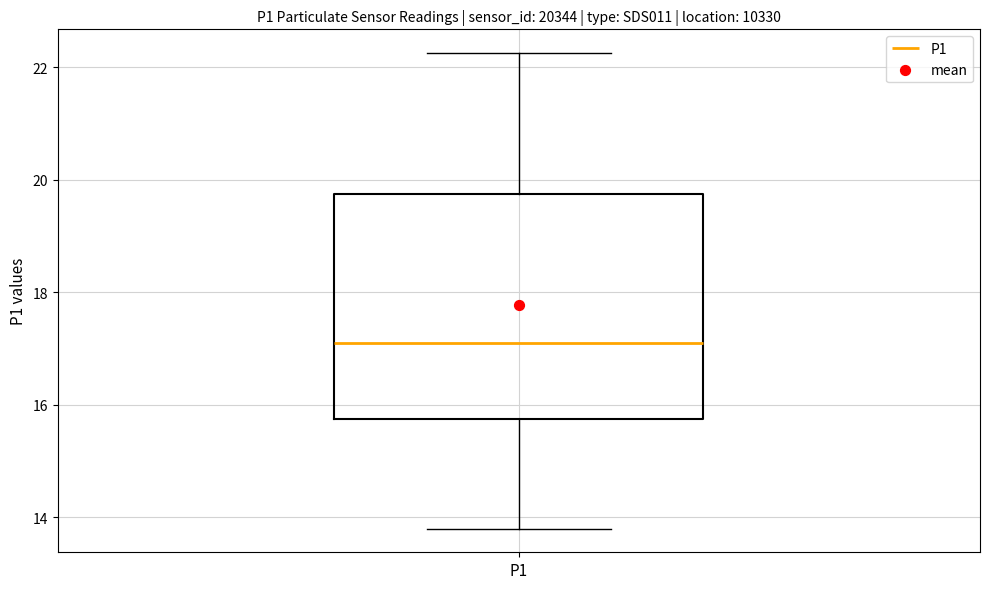

Read this box plot against the y-axis: the position of the median line, the range covered by the box, and the ends of both whiskers. The values are not printed on the chart, so give them approximately, as read against the axis.

median 17.2, box 15.8 to 19.8, whiskers 13.8 to 22.2